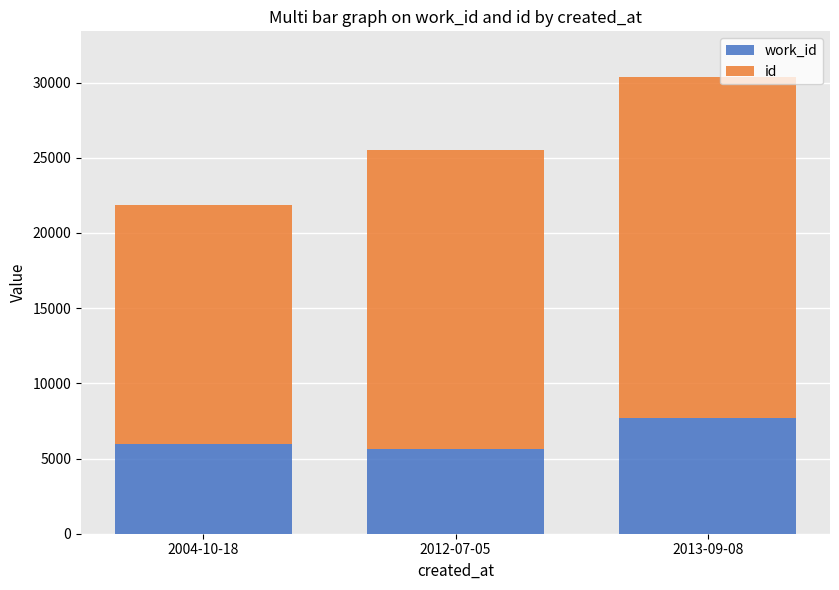

At which category is the sum across all series the highest?

2013-09-08